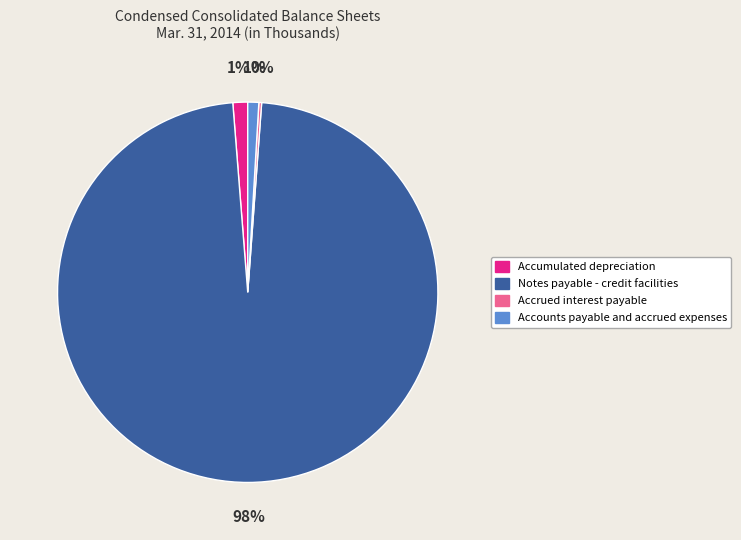

Combined, do Accounts payable and accrued expenses and Notes payable - credit facilities account for over 50%?

Yes